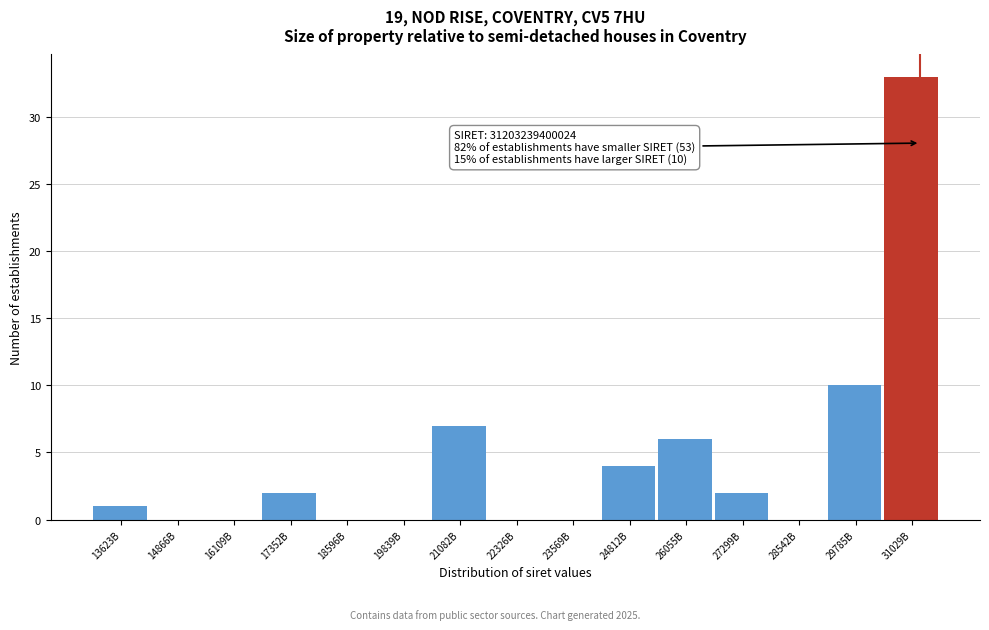

Reading right to left, list all the values displayed in this chart.

31029B=33	29785B=10	28542B=0	27299B=2	26055B=6	24812B=4	23569B=0	22326B=0	21082B=7	19839B=0	18596B=0	17352B=2	16109B=0	14866B=0	13623B=1